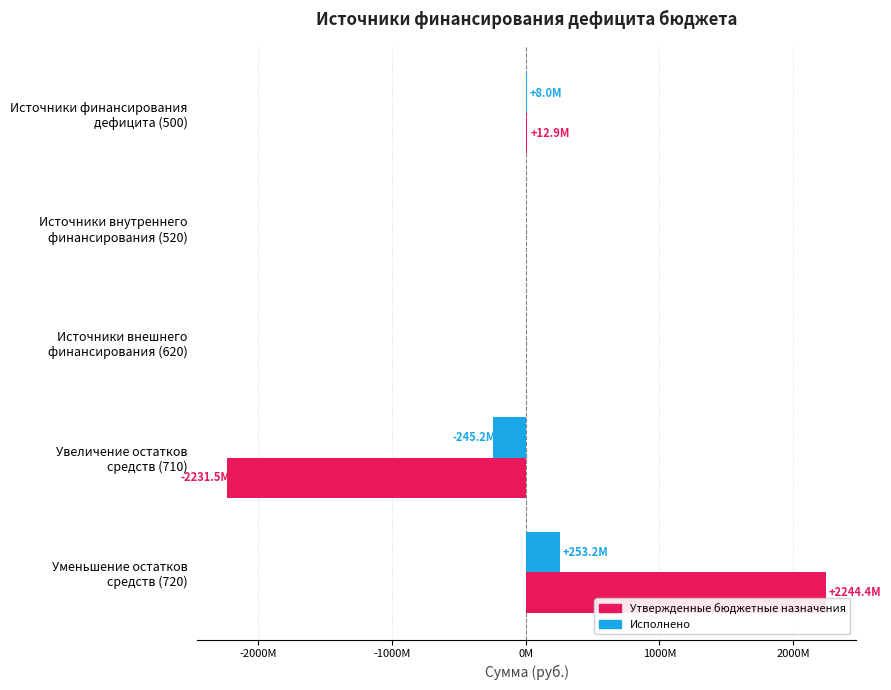

Reading right to left, extract all data points from this chart.

Утвержденные бюджетные назначения: 2244443077.4	-2231517411.8	0.0	0.0	12925665.6
Исполнено: 253202669.4	-245249764.8	0.0	0.0	7952904.6